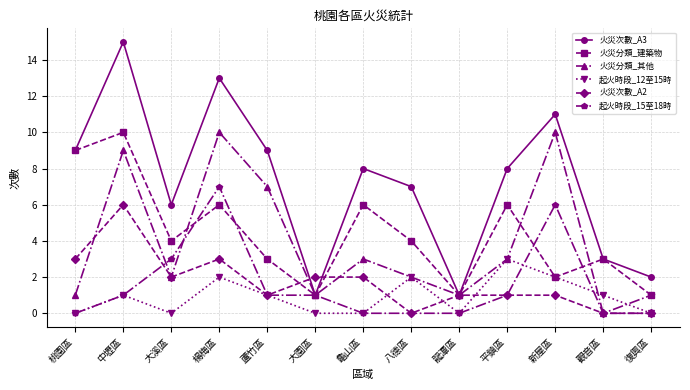

What is the difference between the highest and lowest values at 楊梅區?

11